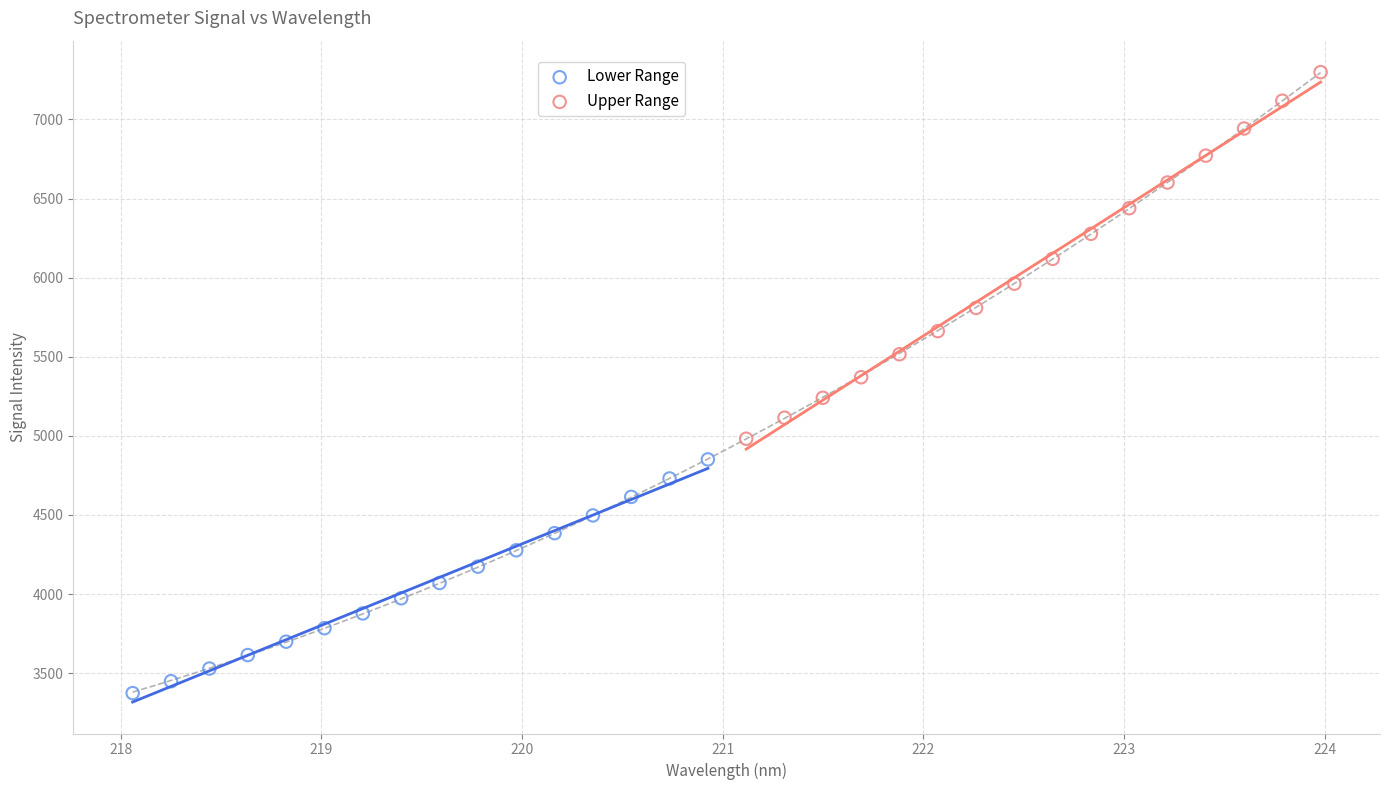

Which series contains the highest Y value?

Upper Range